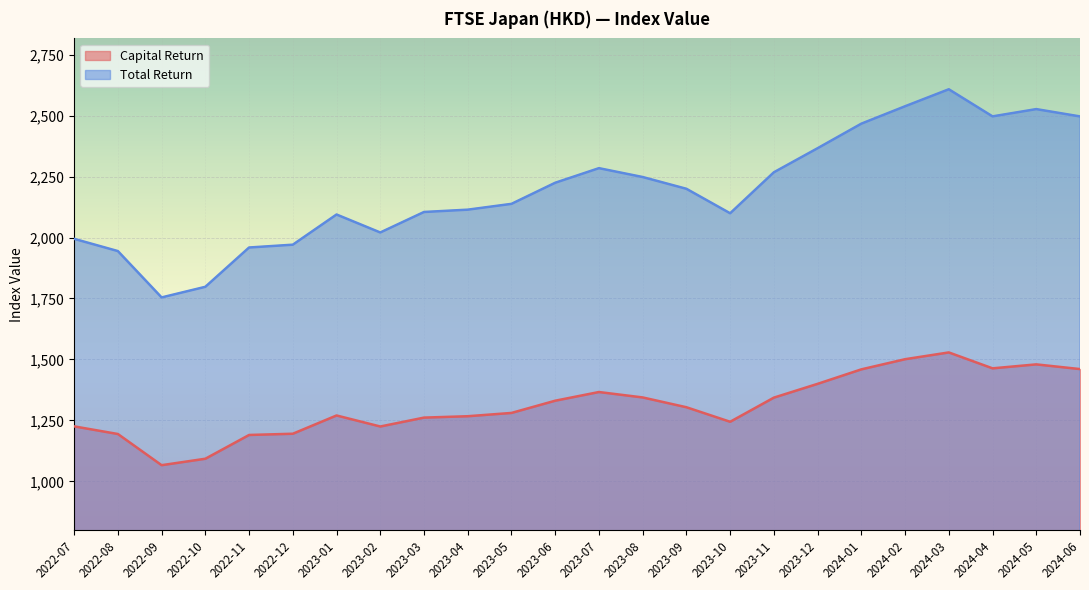

What is the sum of all Total Return values?

52717.4